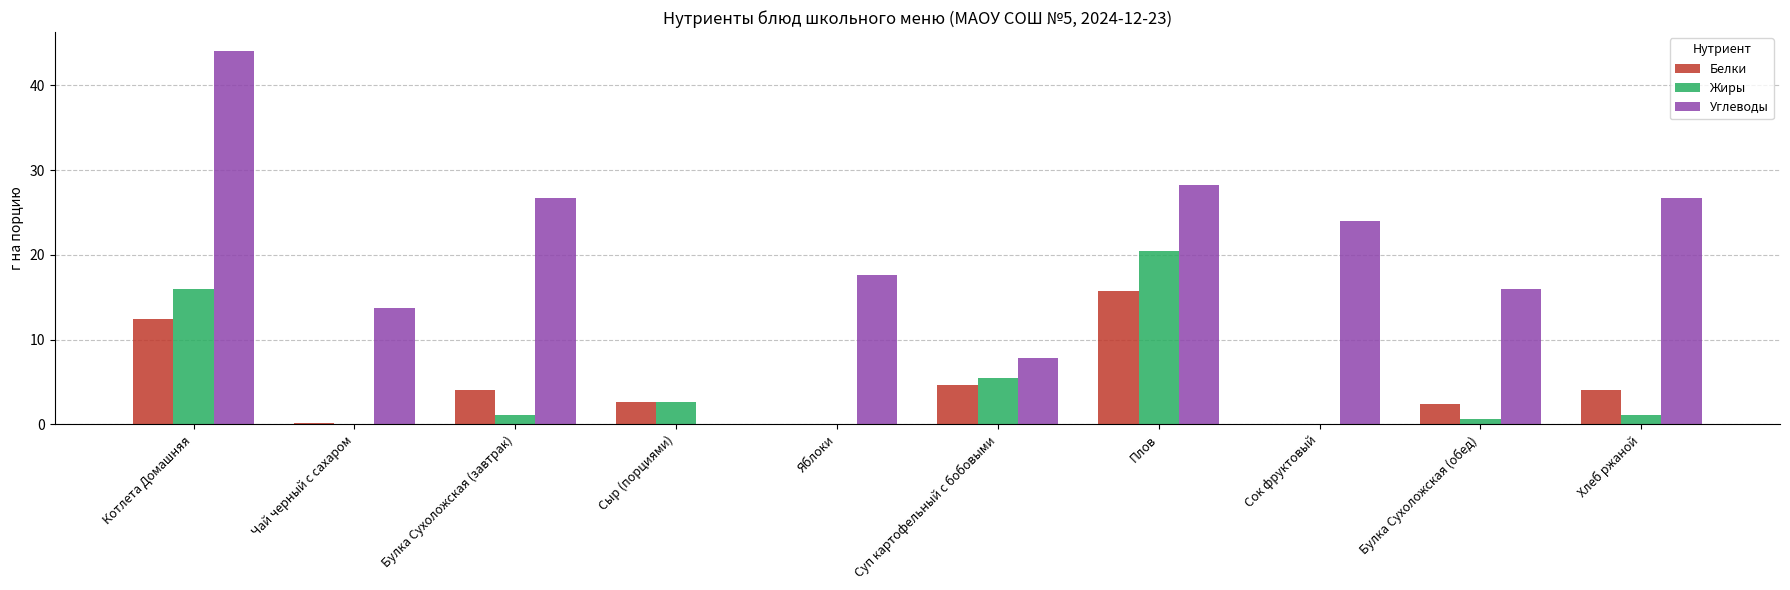

At which category is the sum across all series the highest?

Котлета Домашняя